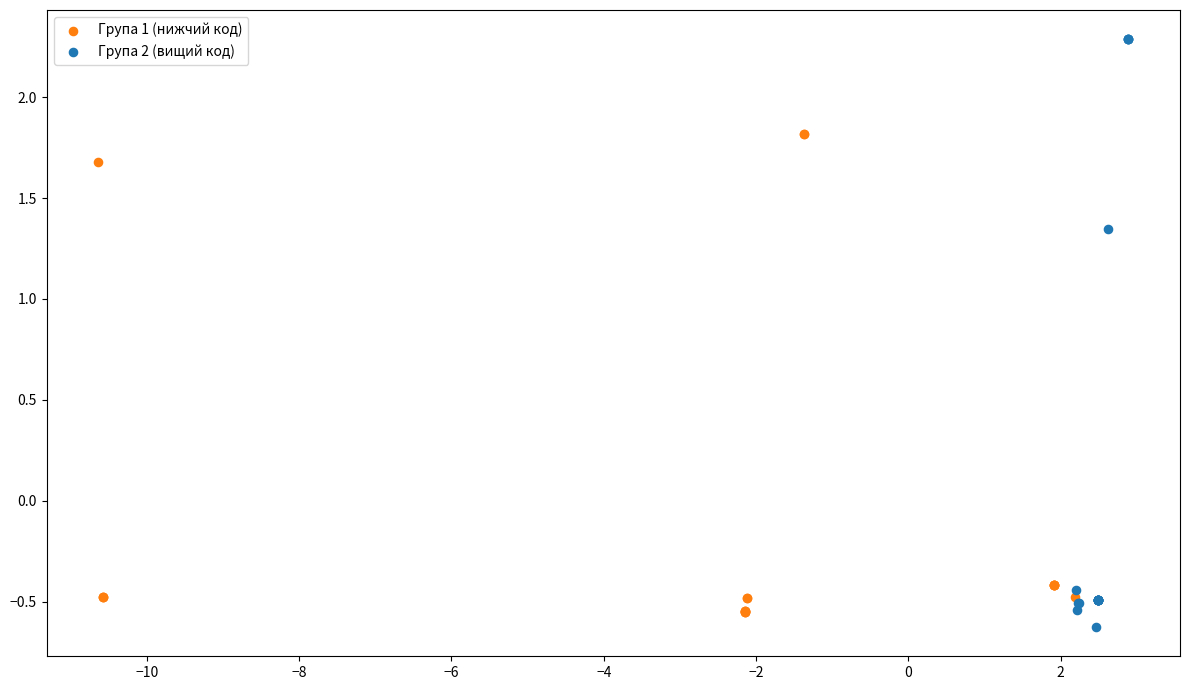

Which series has the widest spread of Y values?

Група 2 (вищий код)